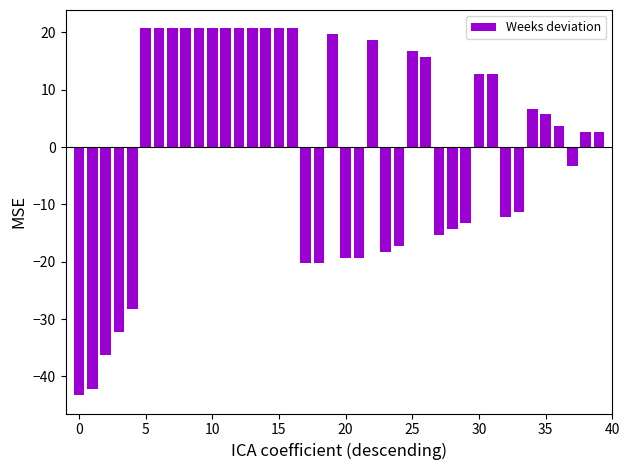

What is the smallest value displayed?

-43.3